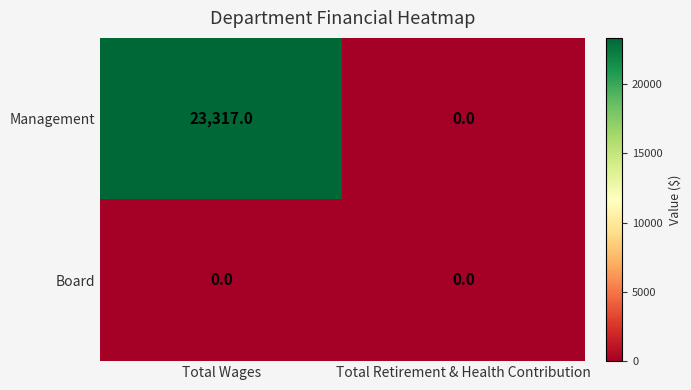

At how many categories does at least one series exceed 10969?

1